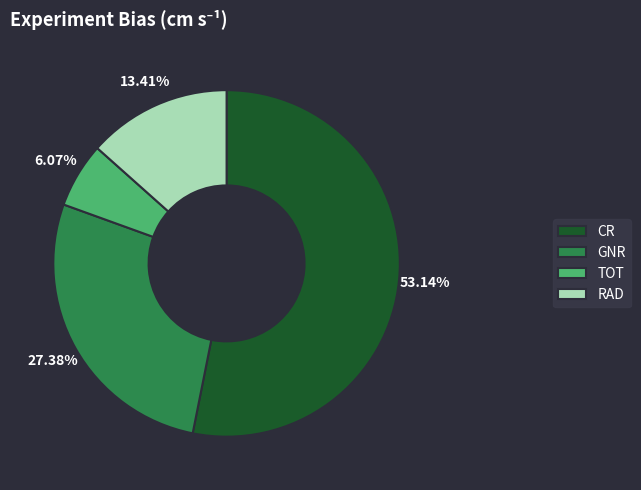

Rank the categories by value from highest to lowest.

CR, GNR, RAD, TOT